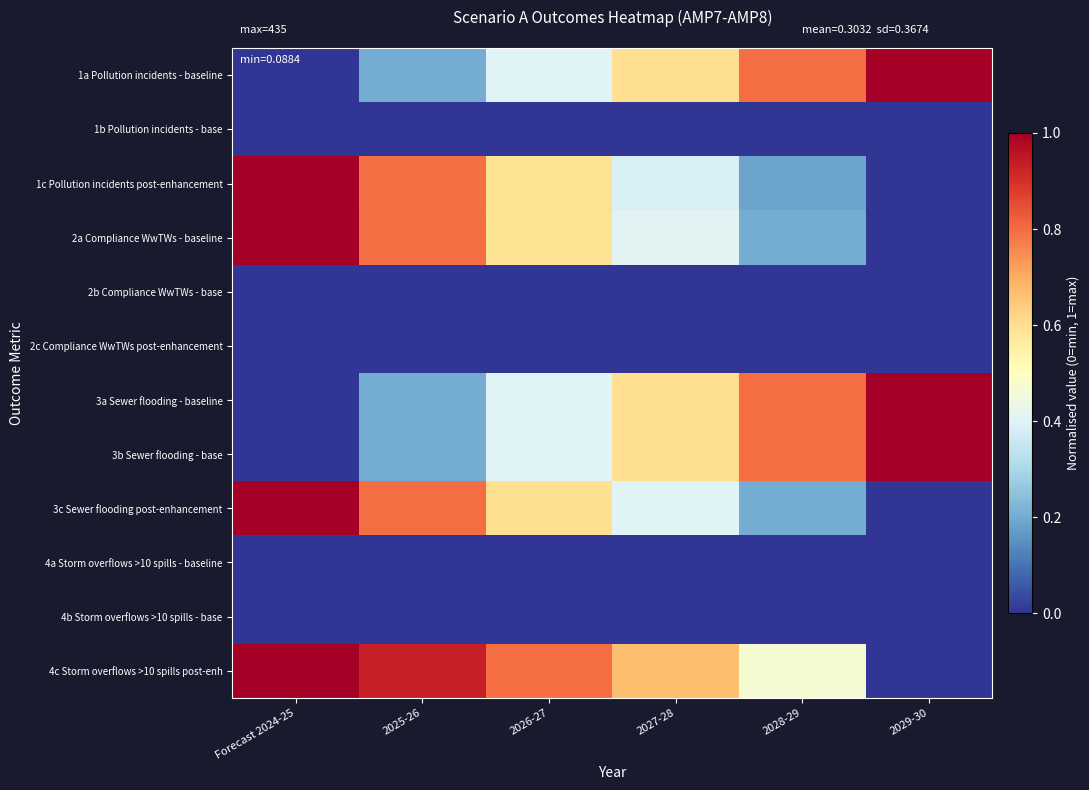

Which label corresponds to the largest value in the chart?

2029-30